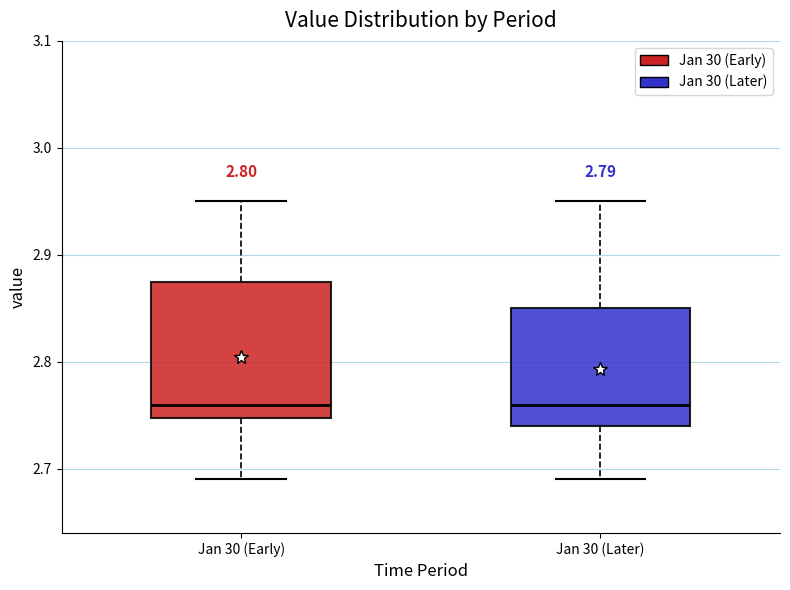

Where is the lower edge of the box for Jan 30 (Later) on the y-axis? The values are not printed on the chart, so give them approximately, as read against the axis.

2.74